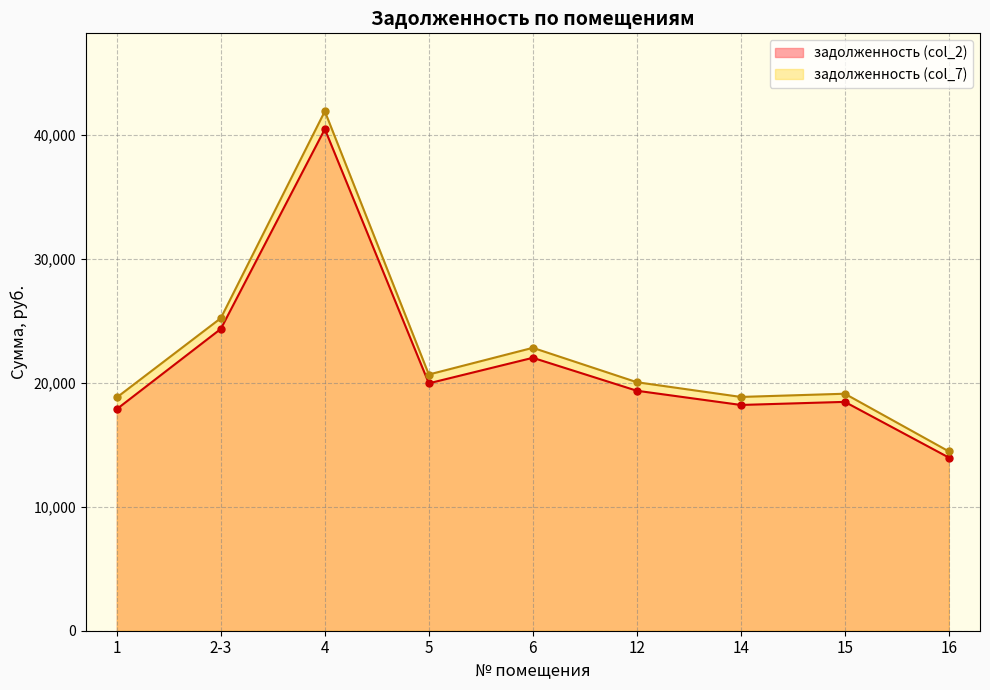

What is the label of the 1st point from the right?

16